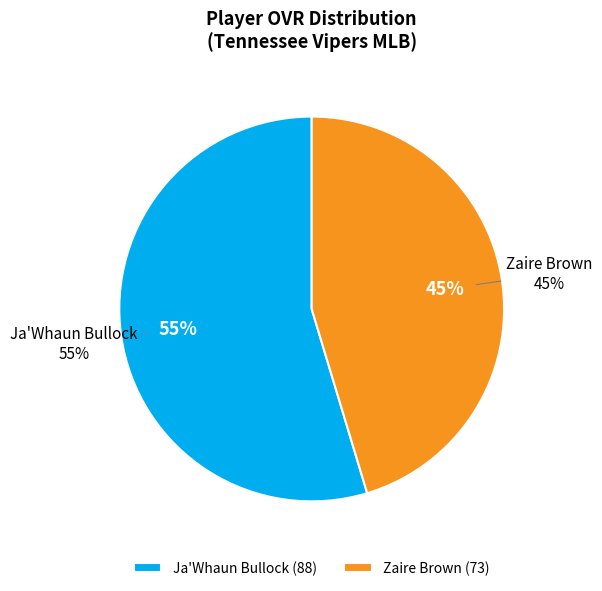

What is the change in value from Ja'Whaun Bullock to Zaire Brown?

-15